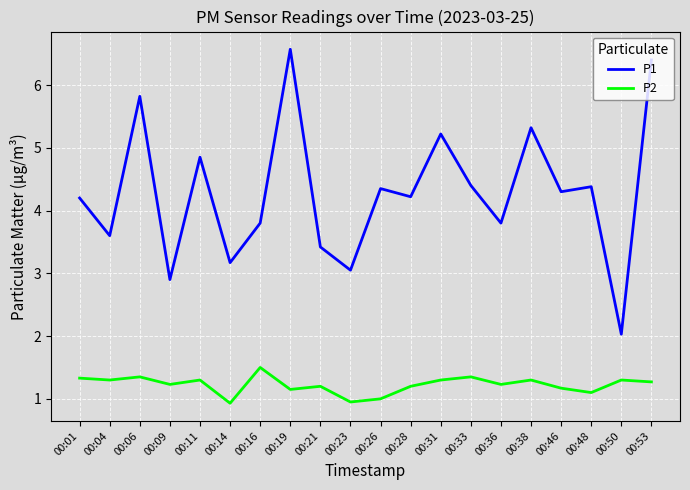

Rank the series by their average value, from lowest to highest.

P2, P1